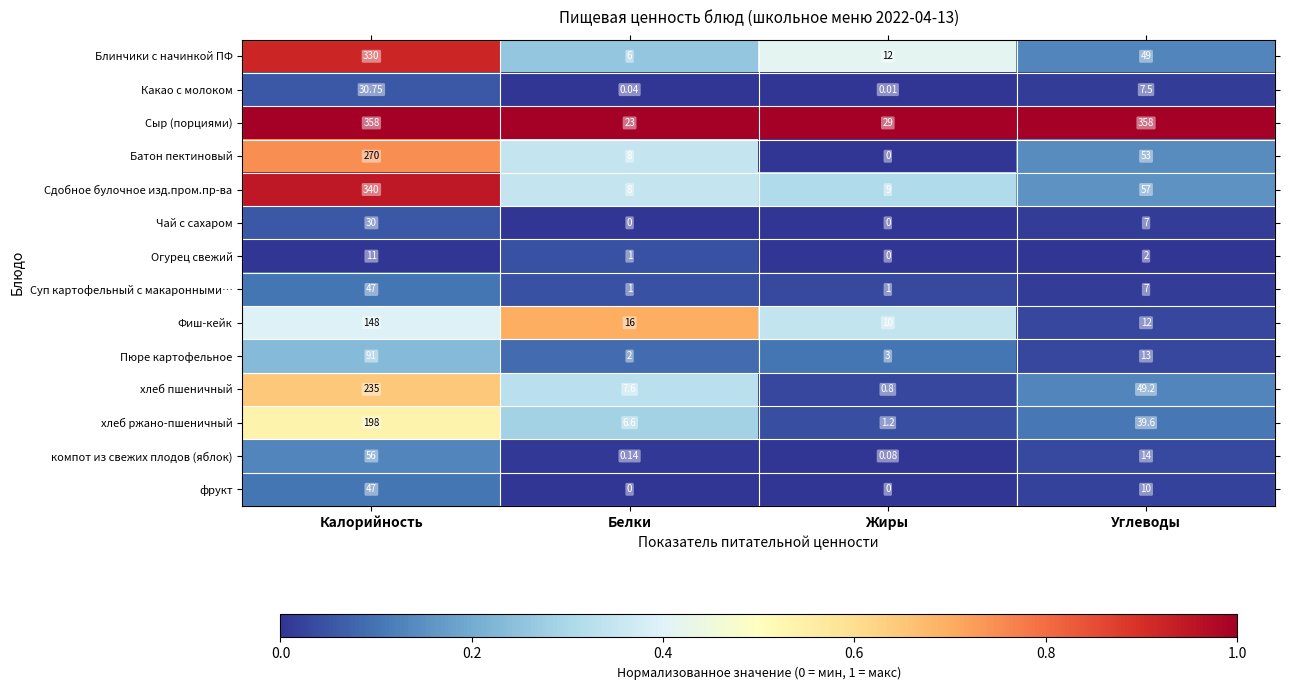

Which series has the widest spread of values?

Сыр (порциями)